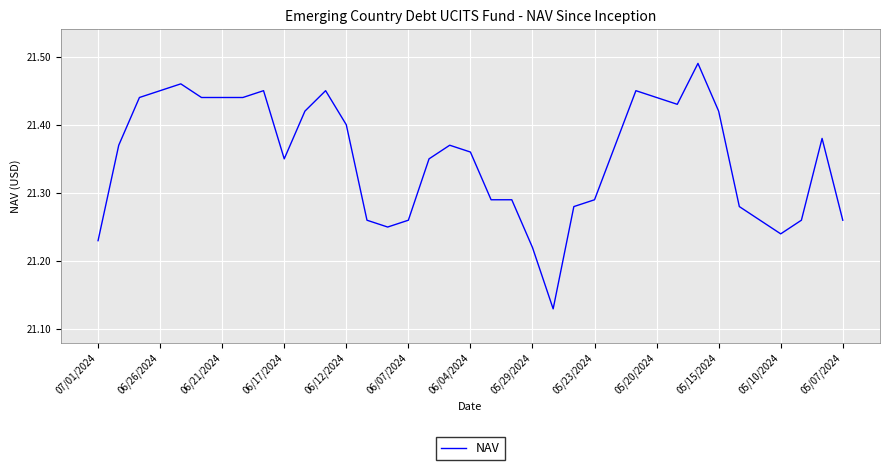

What is the difference between the maximum and minimum values?

0.4